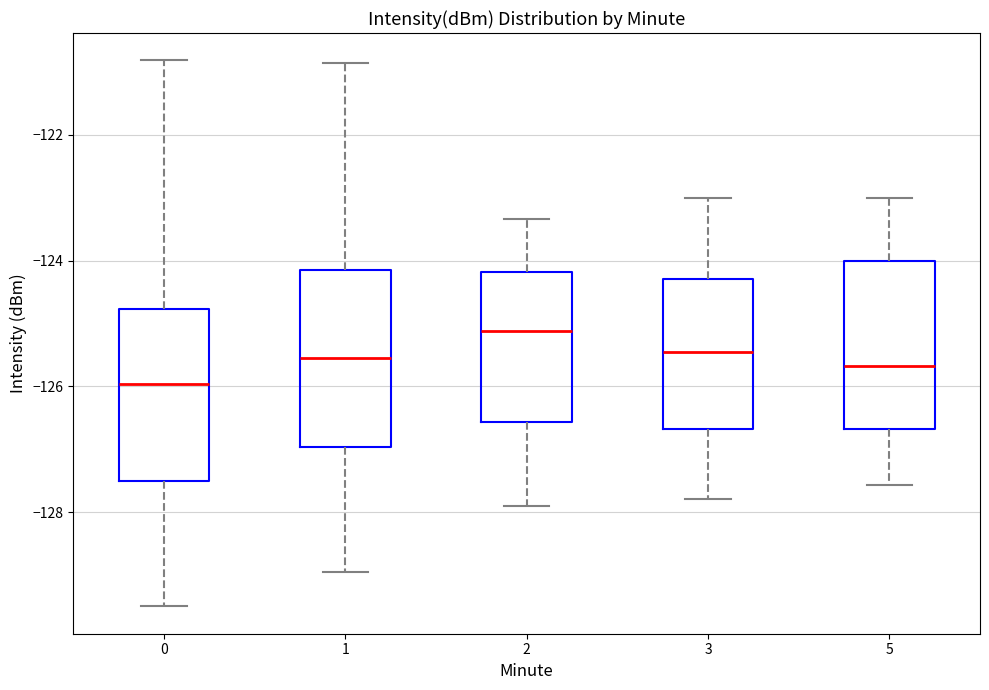

Where is the upper edge of the box at x = 1 on the y-axis? The values are not printed on the chart, so give them approximately, as read against the axis.

-124.2